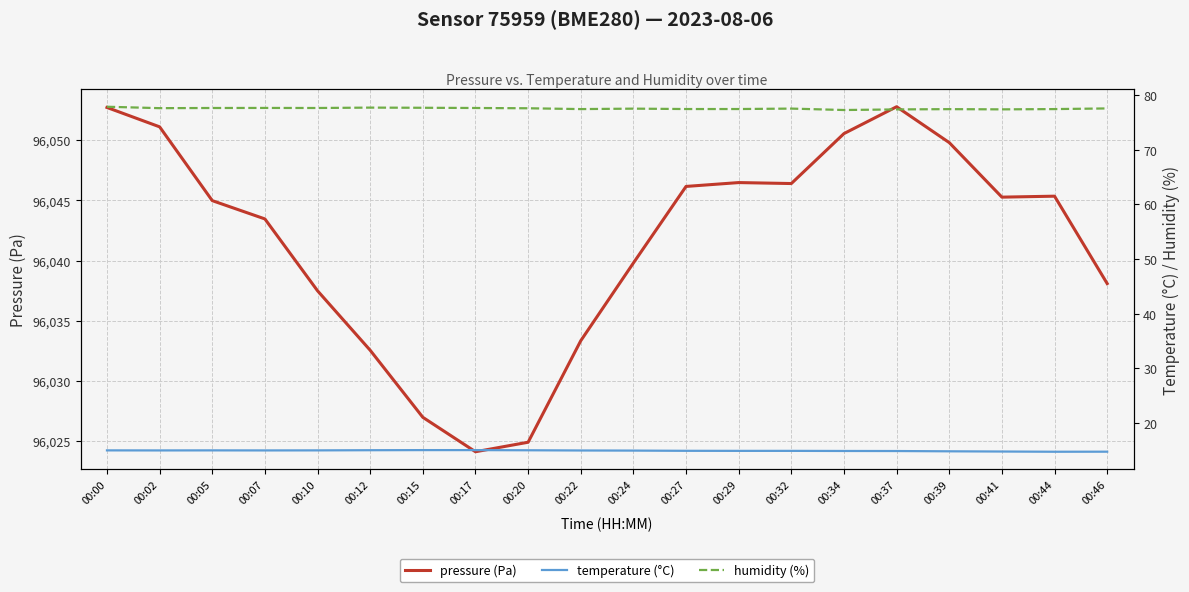

The value of temperature (°C) at 00:27 is 9.0. True or false?

False